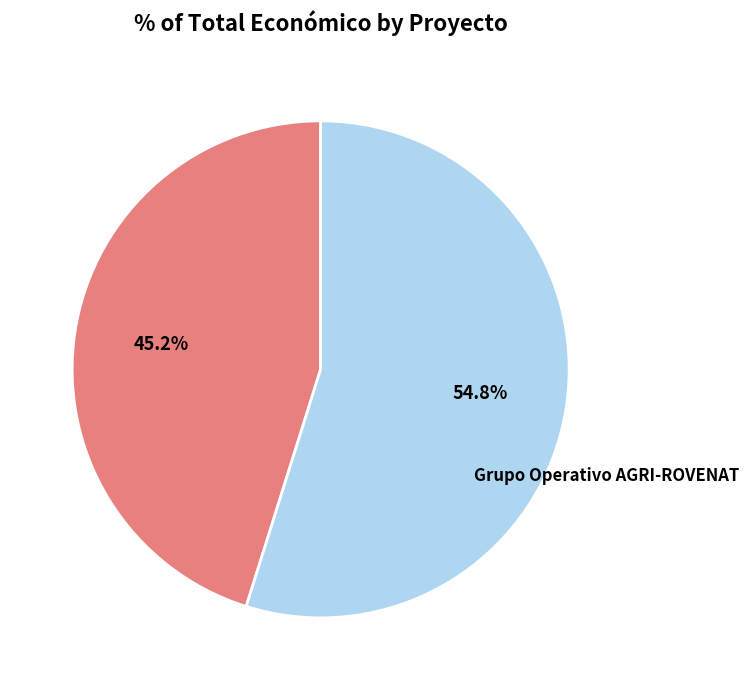

Does any single category account for the majority?

Yes